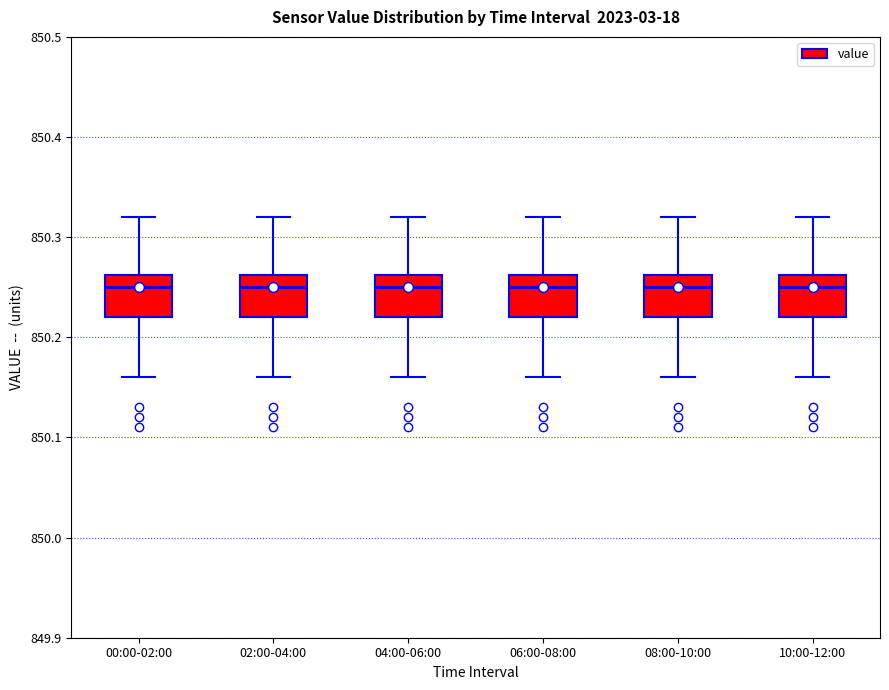

Where does the median line of the box for 02:00-04:00 sit on the y-axis? The values are not printed on the chart, so give them approximately, as read against the axis.

850.25